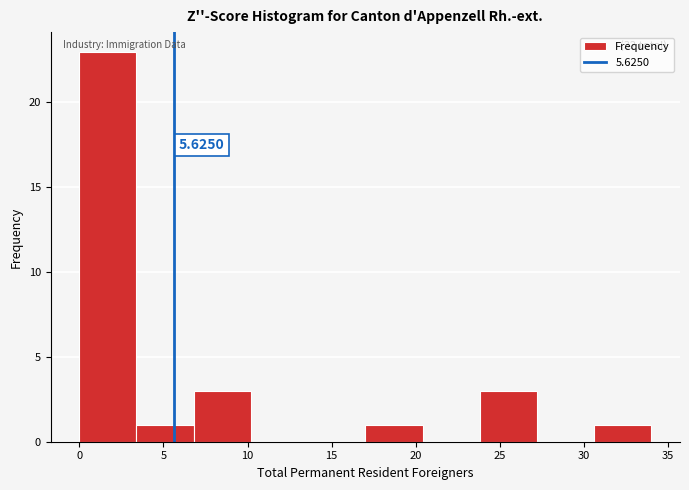

Over which range of the x-axis is the bar tallest?

0.0 to 3.4